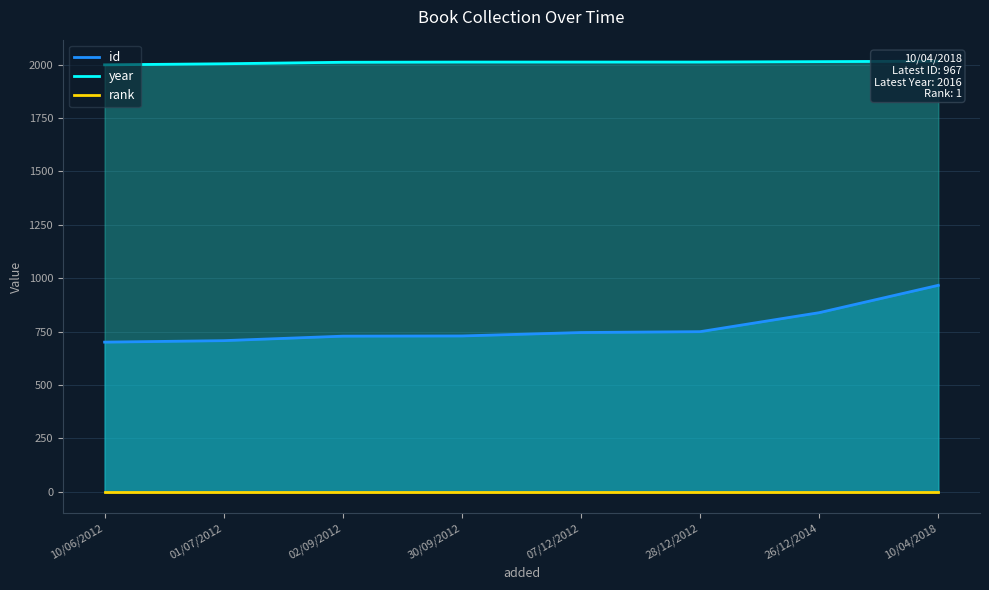

Rank the series at 26/12/2014 from lowest to highest value.

rank, id, year